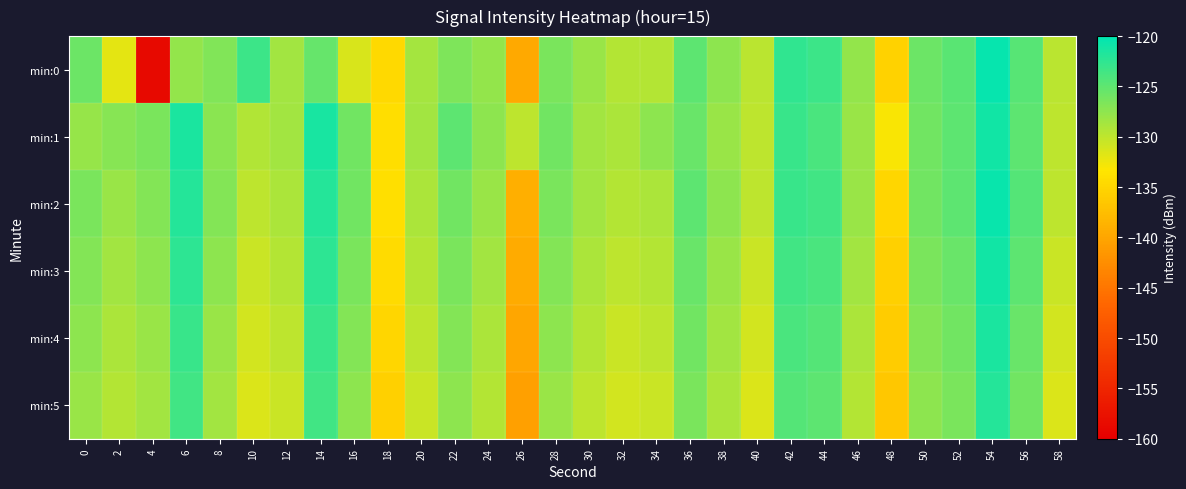

Count the number of data series in this chart.

6